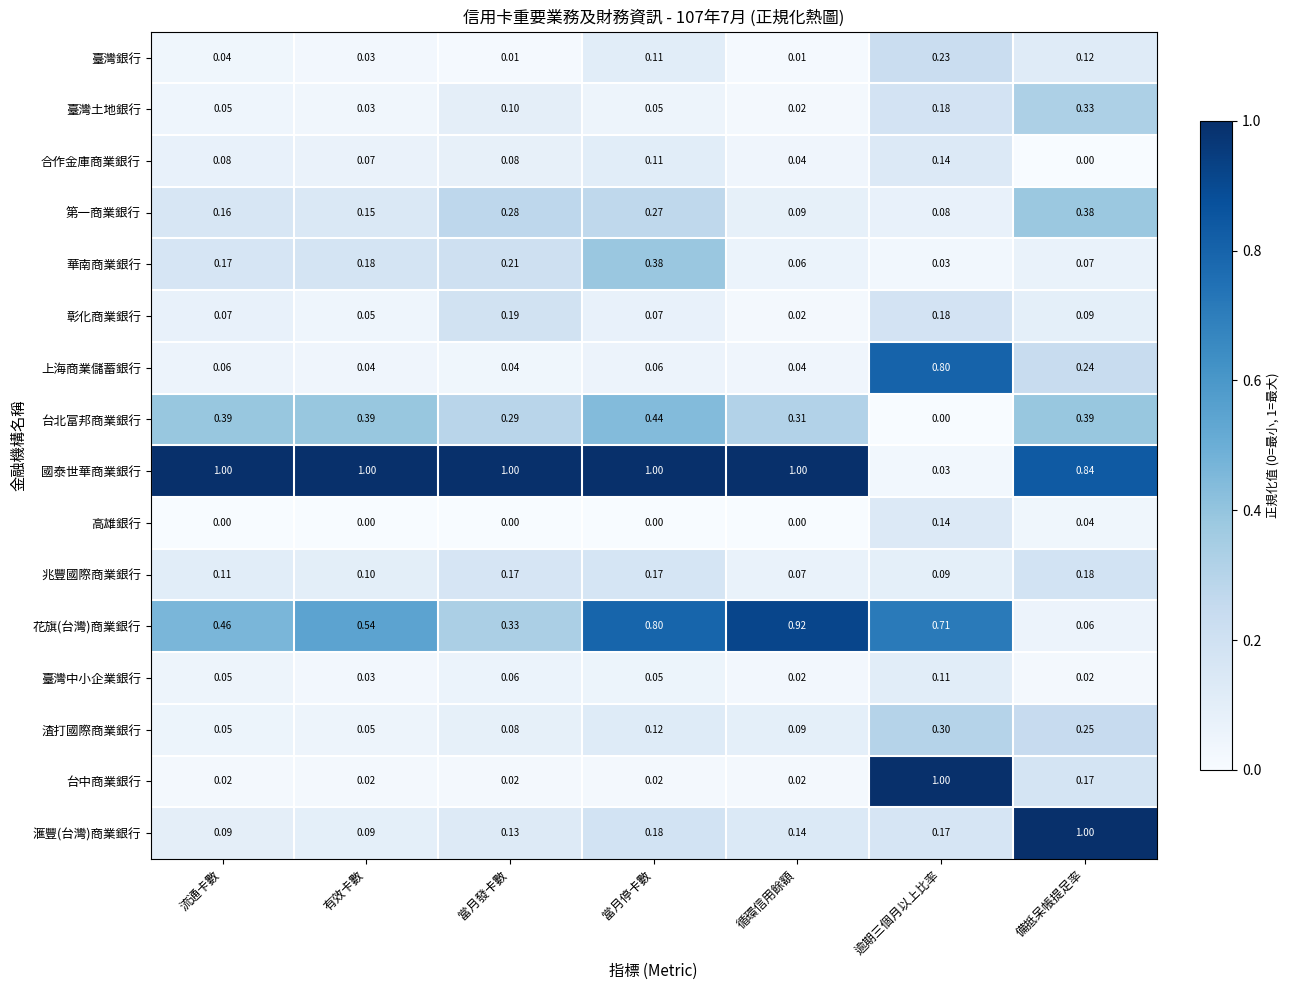

Which series changed the most between 當月停卡數 and 循環信用餘額?

華南商業銀行